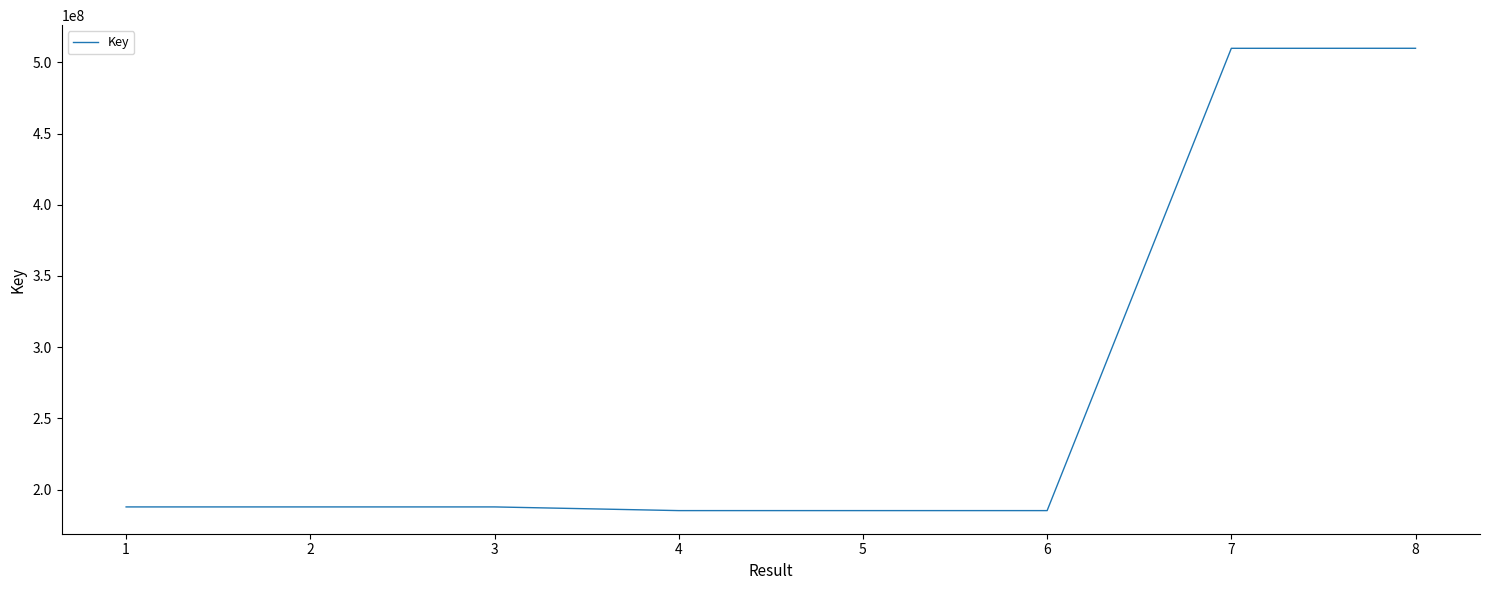

The value at 4 is 185261210. True or false?

True